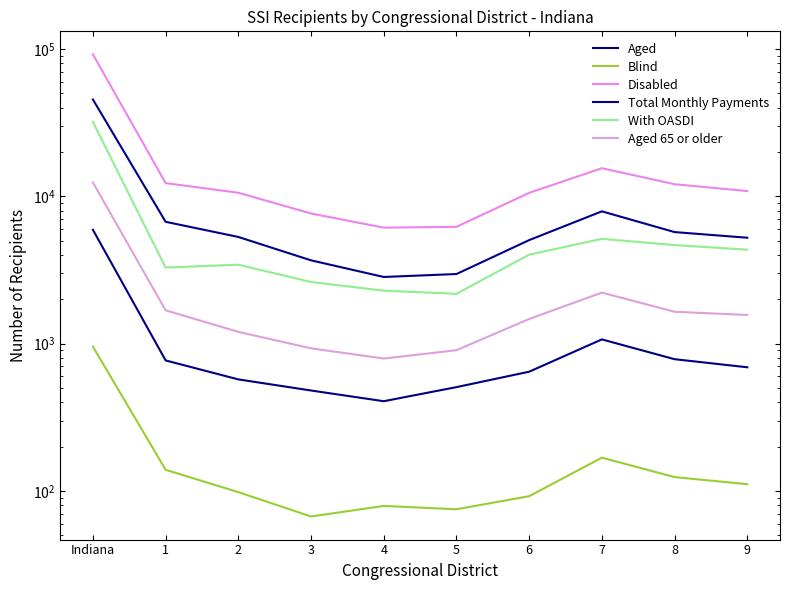

Where is the first local maximum for Total Monthly Payments?

7